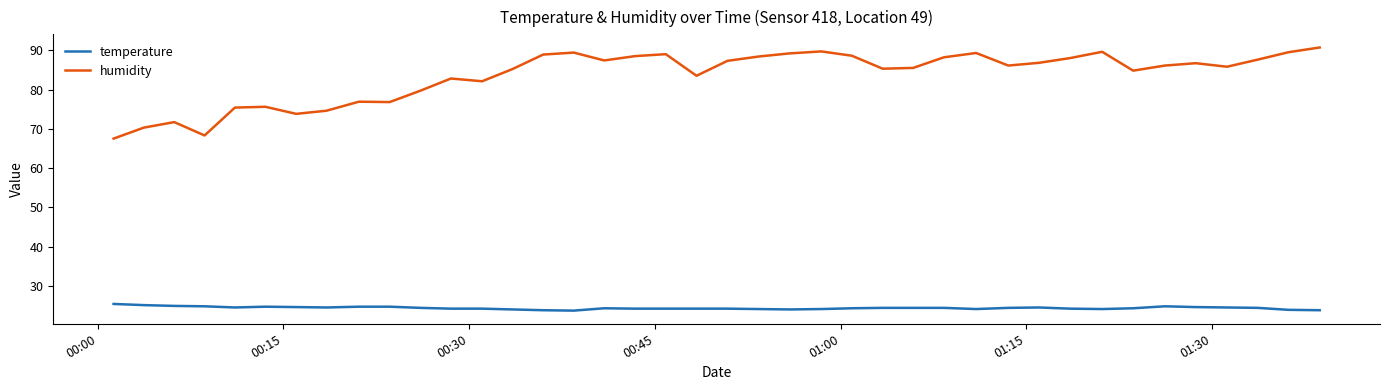

What is the highest value of the humidity series?

90.7